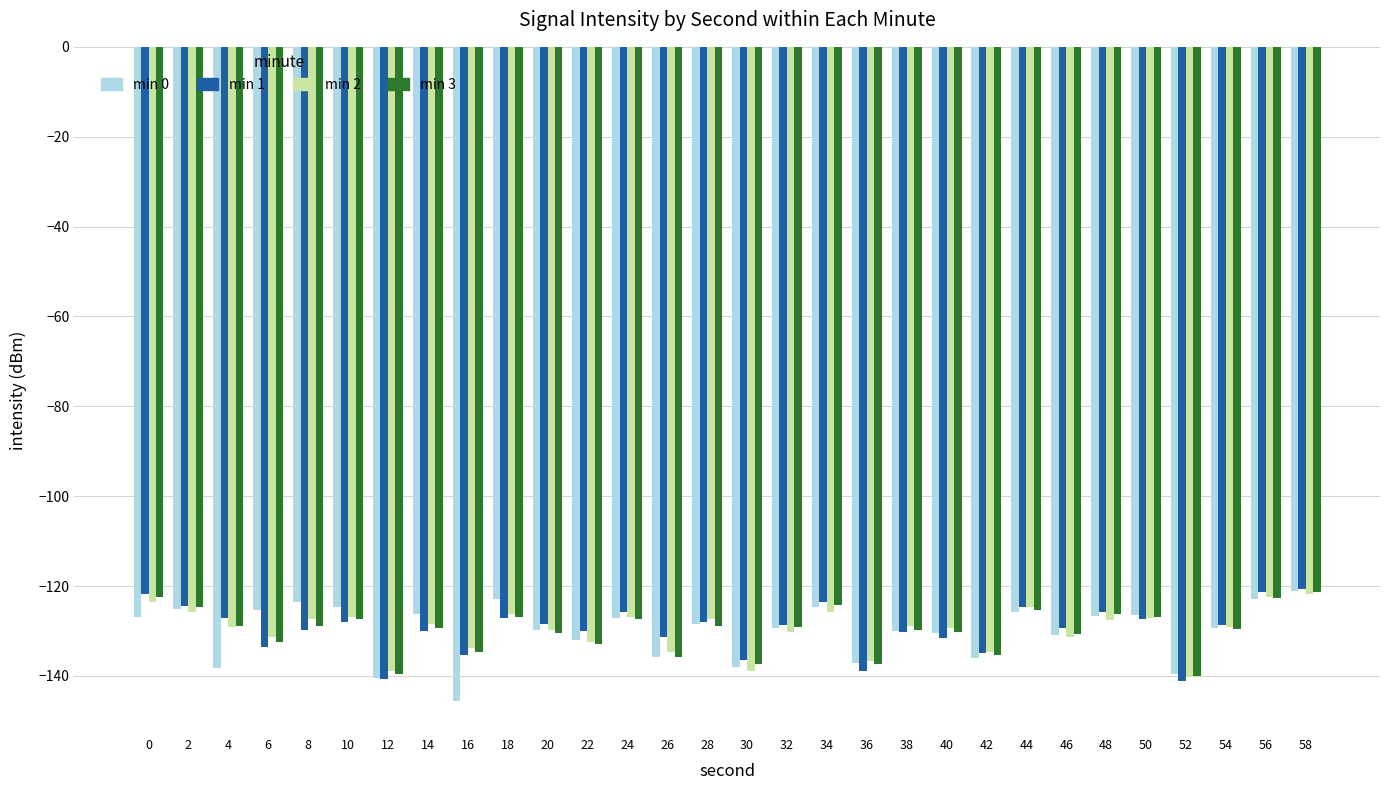

Between 2 and 4, which series saw the biggest shift?

min 0